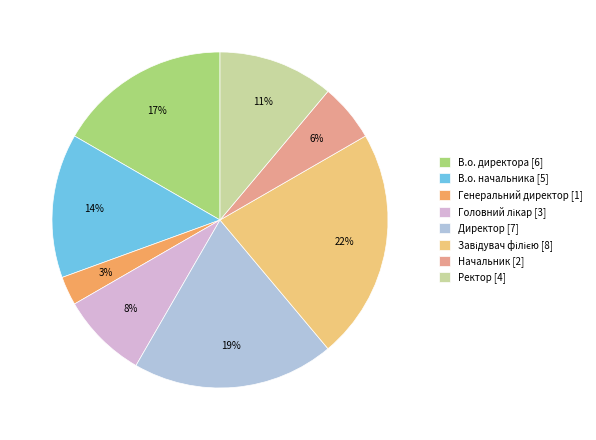

How many segments does this pie chart have?

8